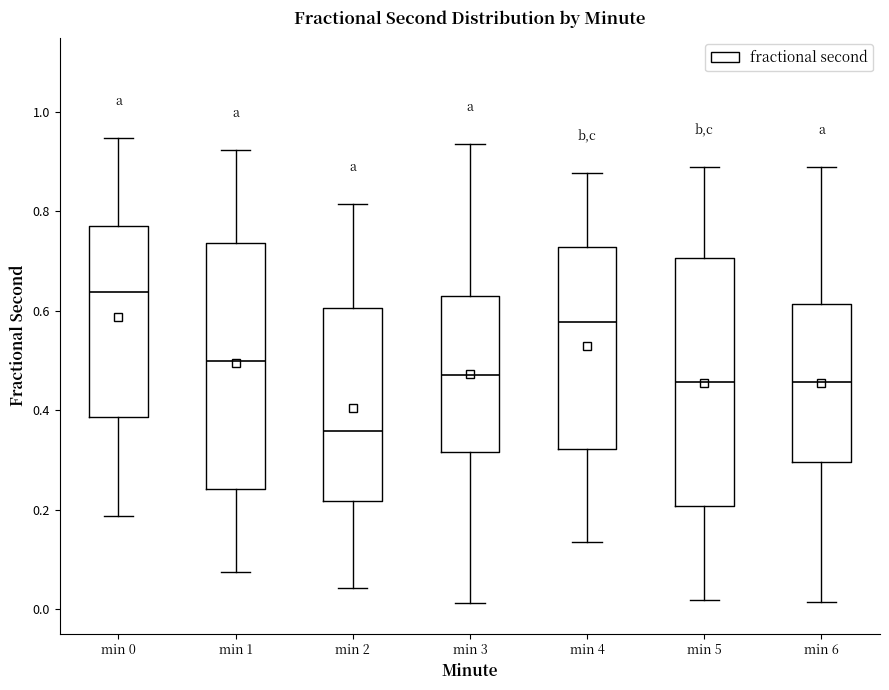

Which box has the highest median line?

min 0